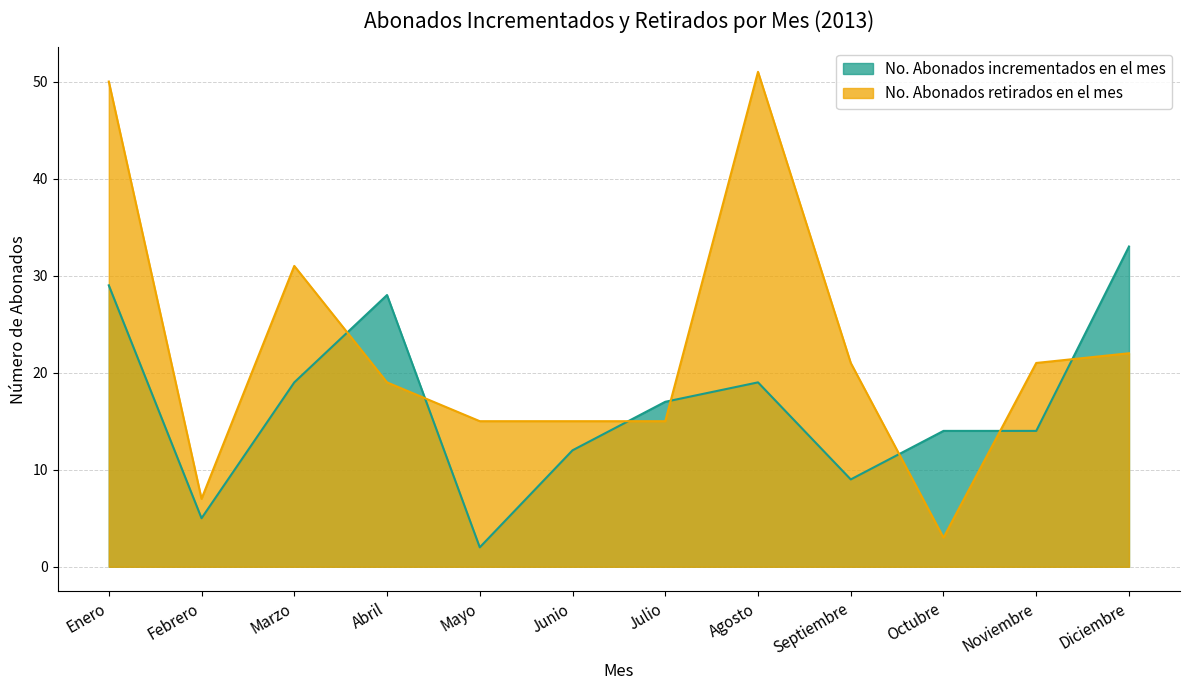

At how many categories does at least one series exceed 38?

2